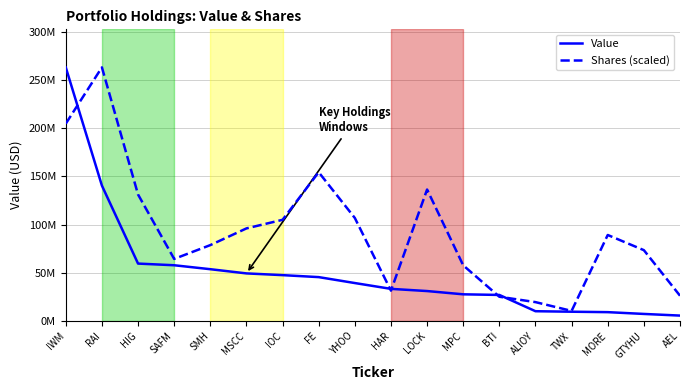

What is the total value across all series at YHOO?

146242473.2